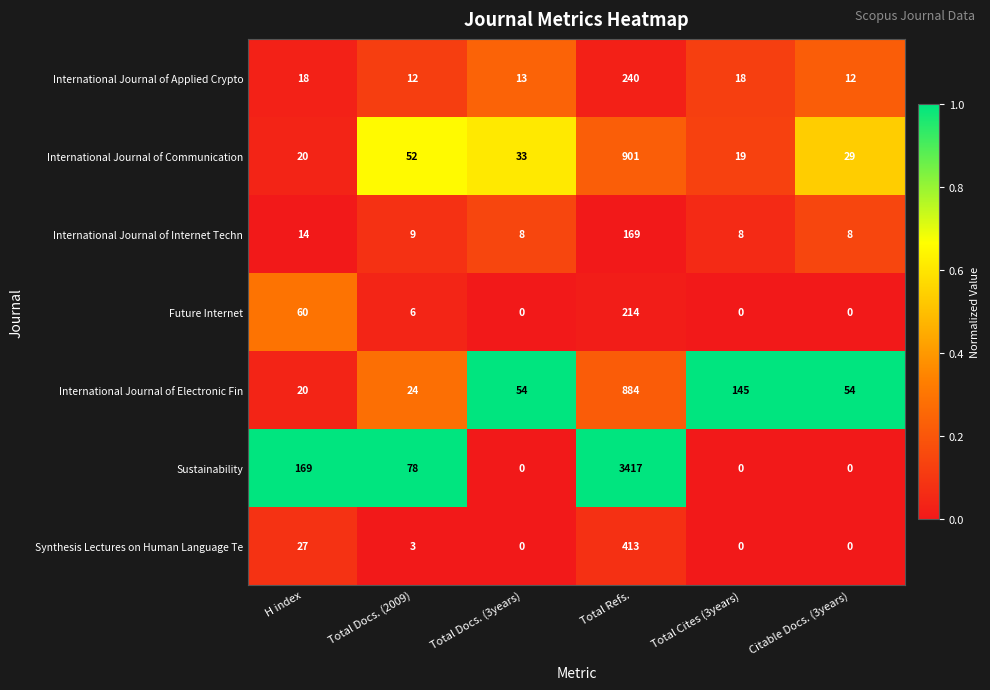

Which series has the largest range (max minus min)?

Sustainability